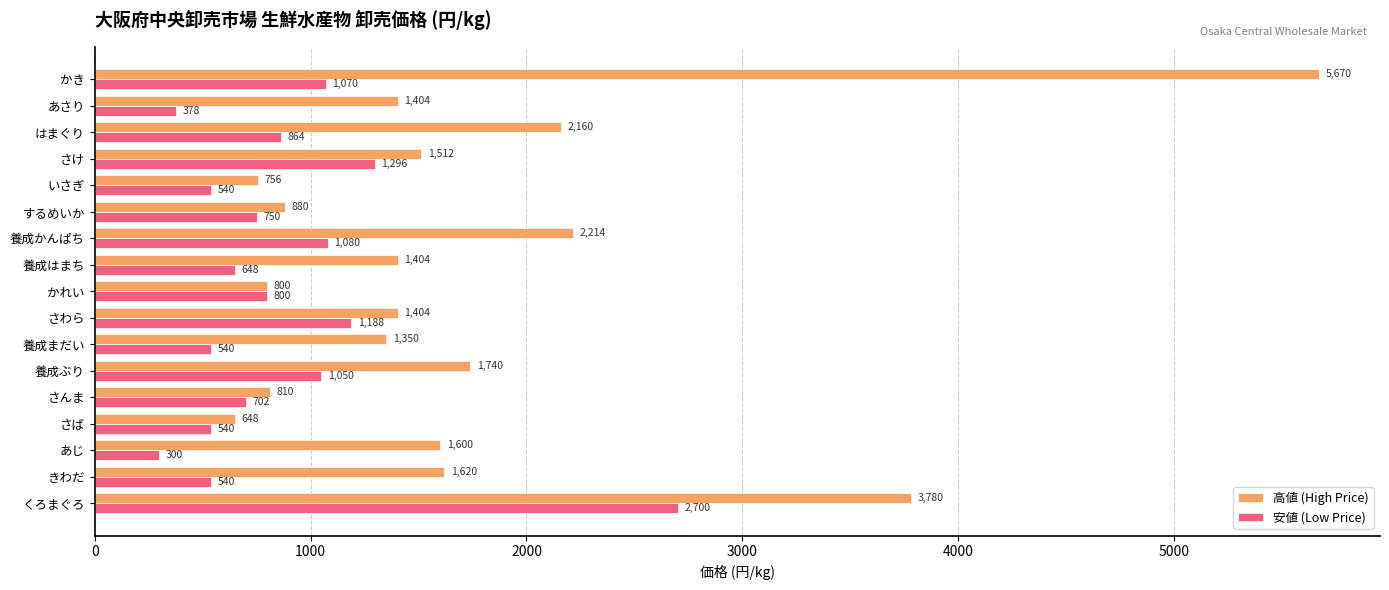

Which category has the highest value in the 安値 (Low Price) series?

くろまぐろ